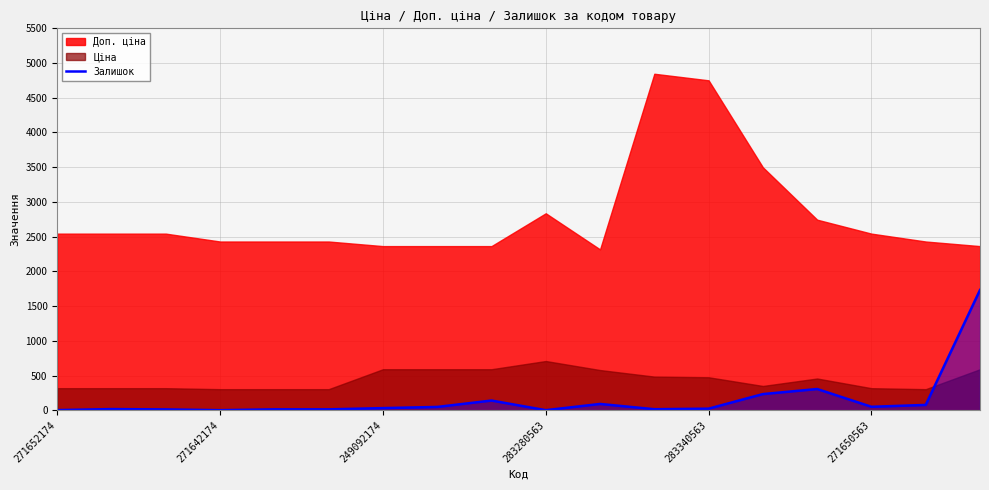

What is the highest value of the Залишок series?

1732